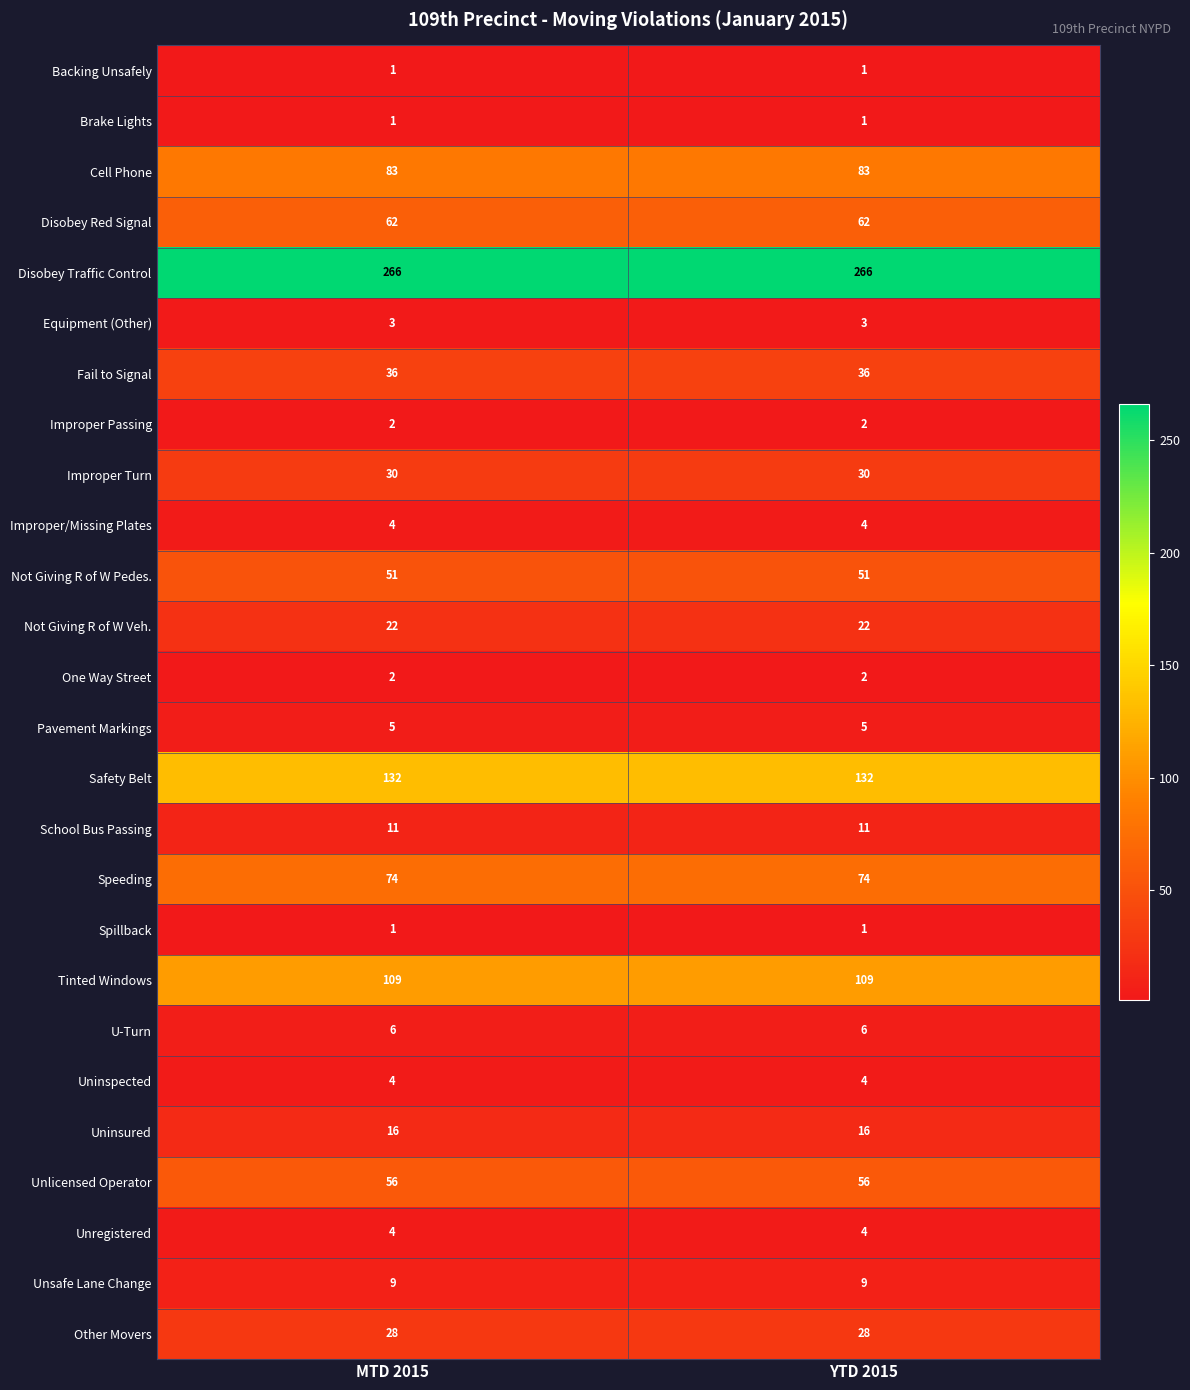

What is the approximate value of Not Giving R of W Veh. at MTD 2015?

22